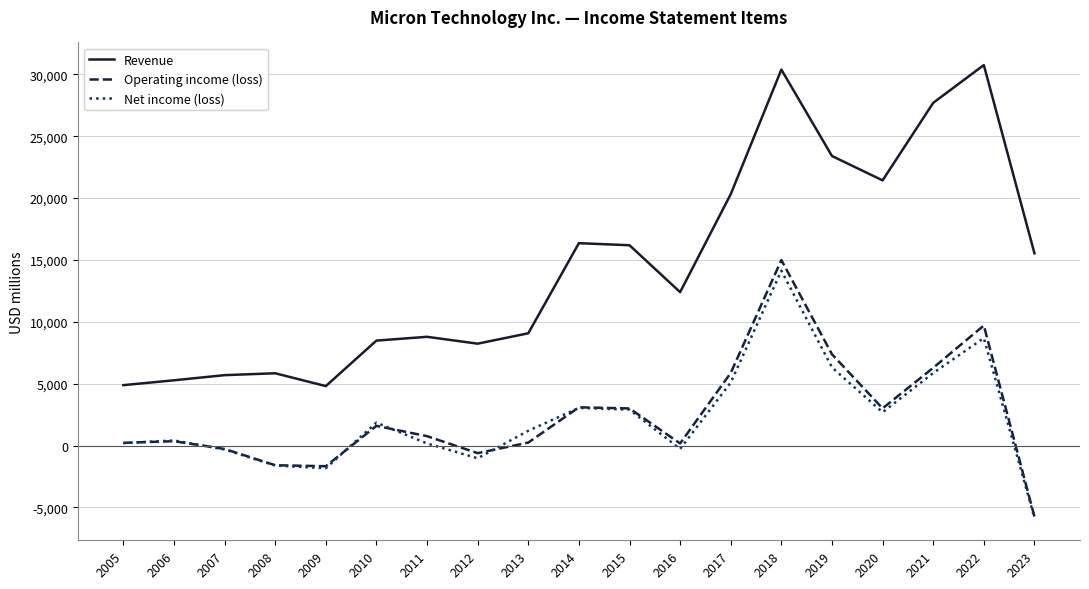

True or false: Net income (loss) and Revenue cross at least once.

False